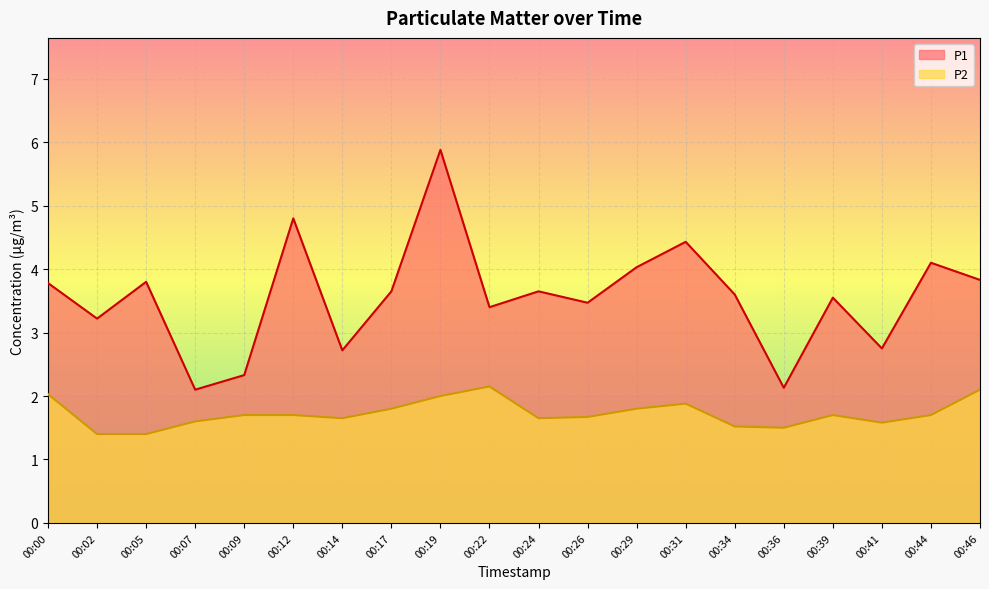

True or false: P1 has a value of 2.3 at 00:09.

True